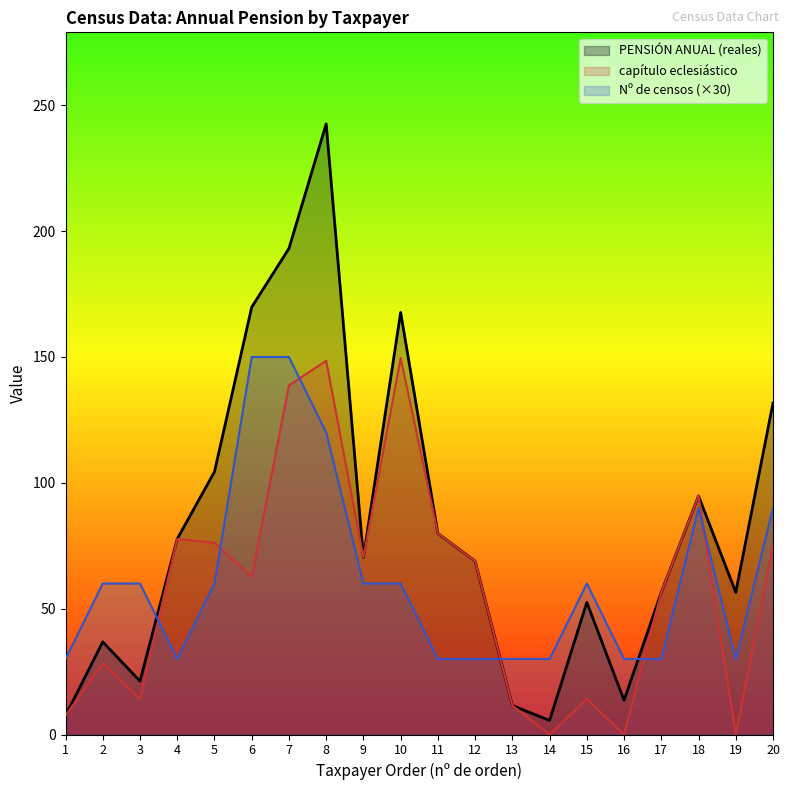

What is the difference between the highest and lowest values at 2?

31.7